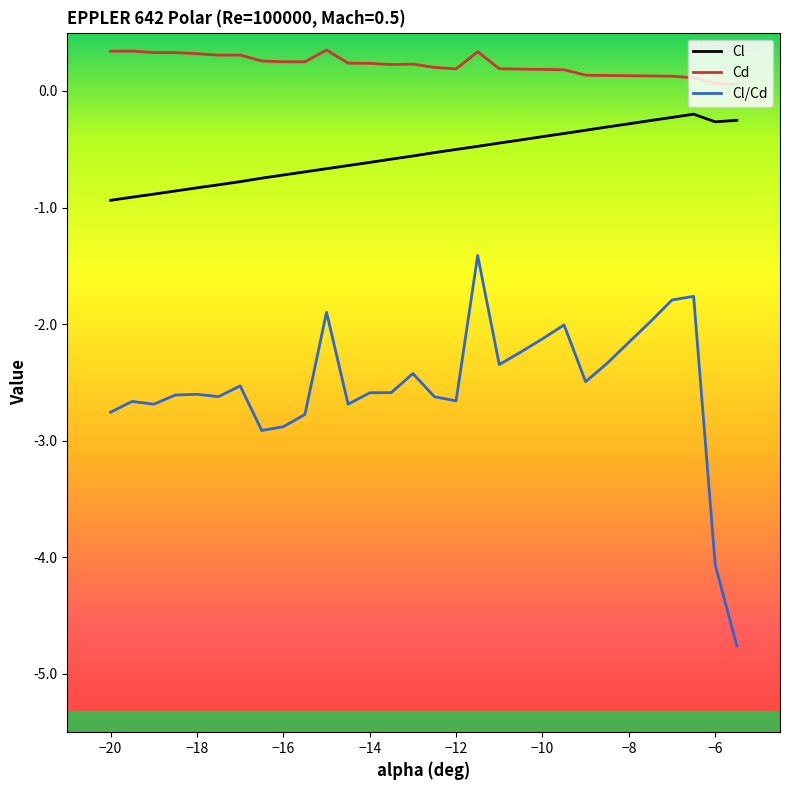

True or false: Cd and Cl/Cd intersect in this chart.

False